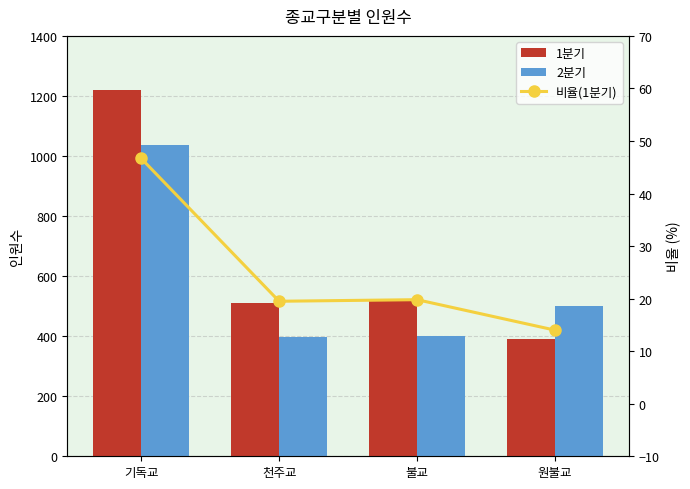

What is the difference between the highest and lowest values at 천주교?

491.5